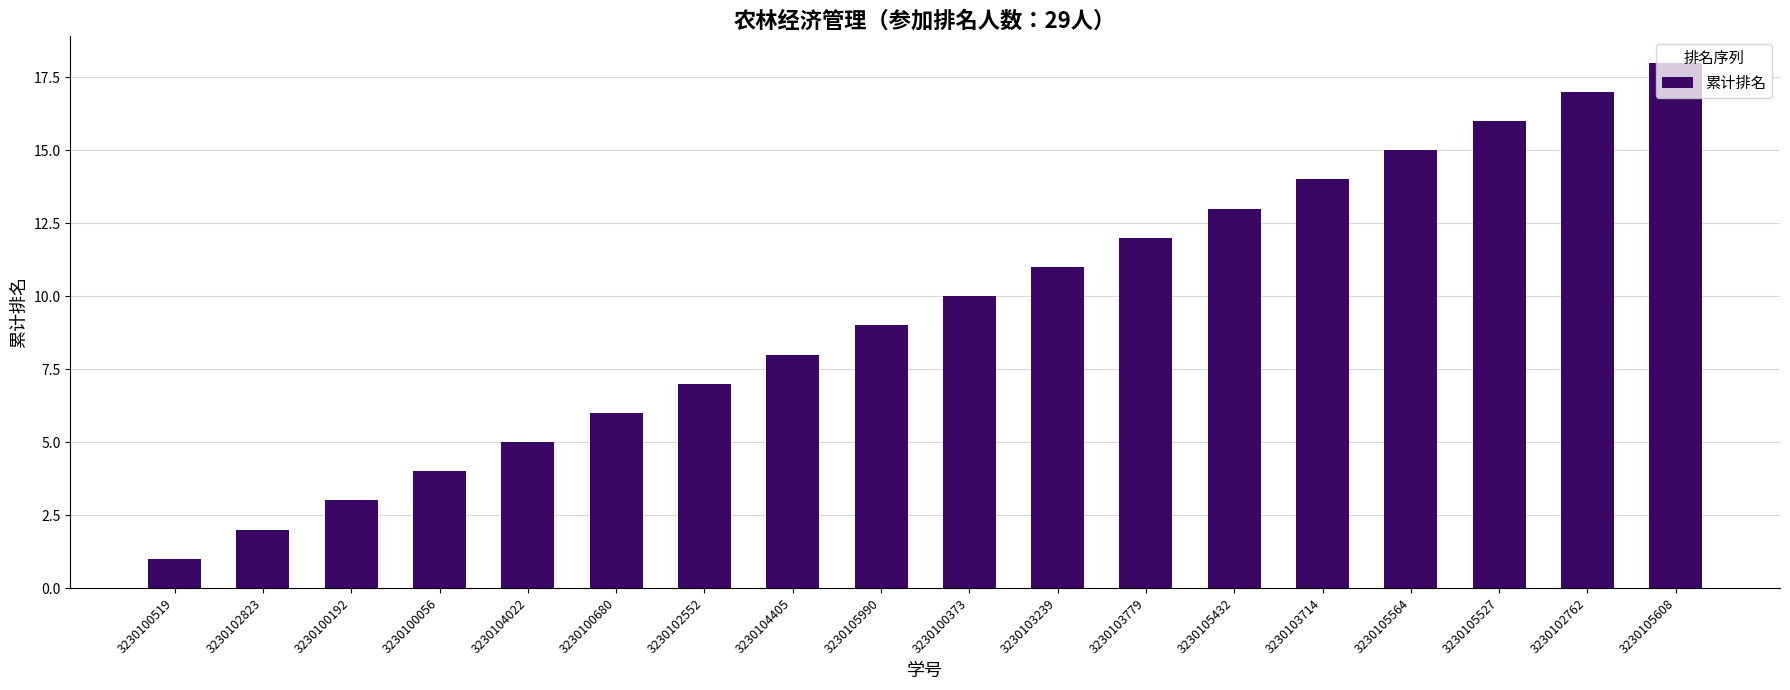

List the labels in order of value, smallest first.

3230100519, 3230102823, 3230100192, 3230100056, 3230104022, 3230100680, 3230102552, 3230104405, 3230105990, 3230100373, 3230103239, 3230103779, 3230105432, 3230103714, 3230105564, 3230105527, 3230102762, 3230105608